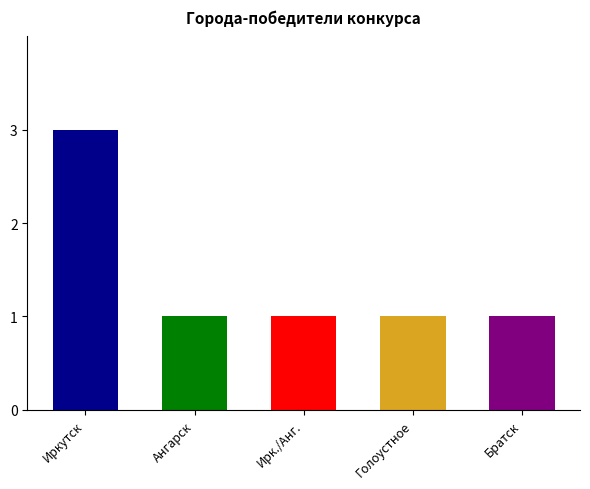

What is the minimum value shown in the chart?

1